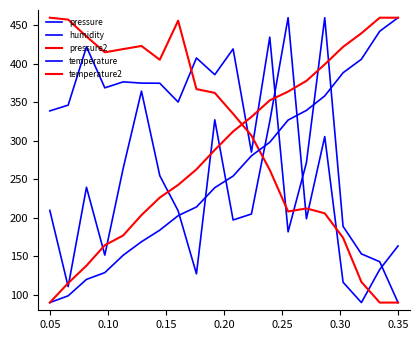

Is this an area chart (filled region under the line)?

No